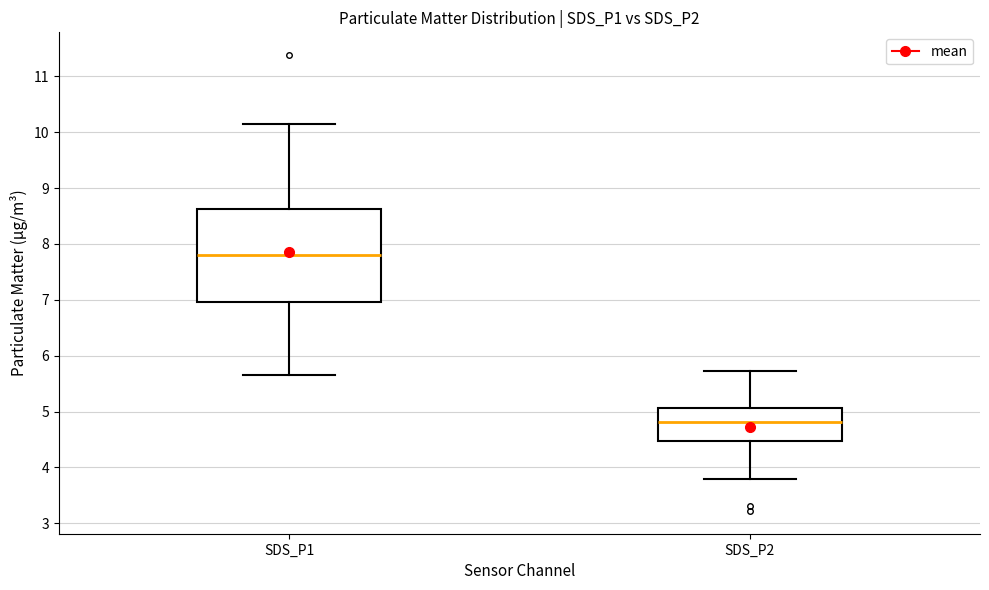

Where does the lower whisker of the box for SDS_P1 end on the y-axis? The values are not printed on the chart, so give them approximately, as read against the axis.

5.7